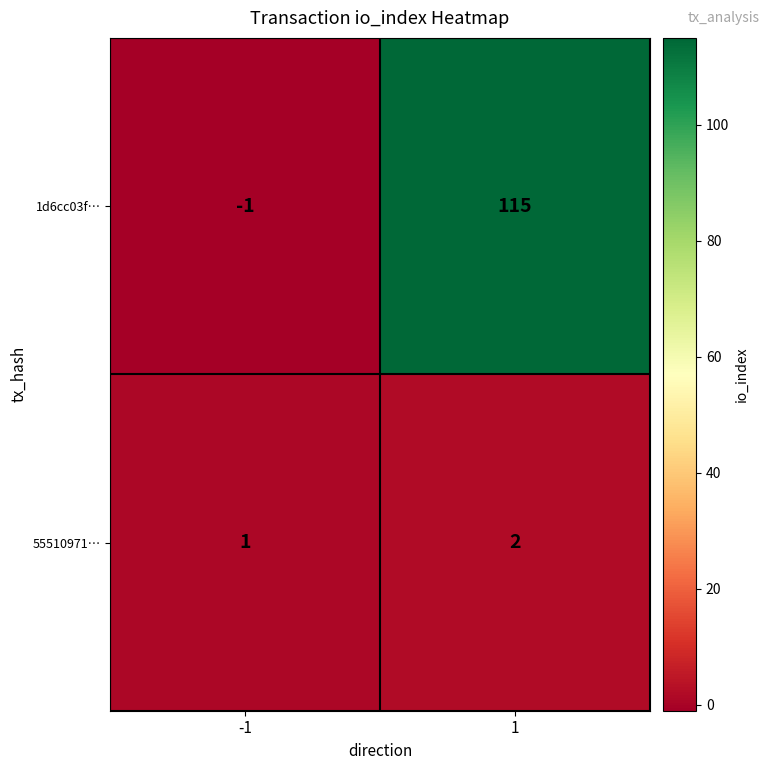

Between -1 and 1, which series saw the biggest shift?

1d6cc03f…